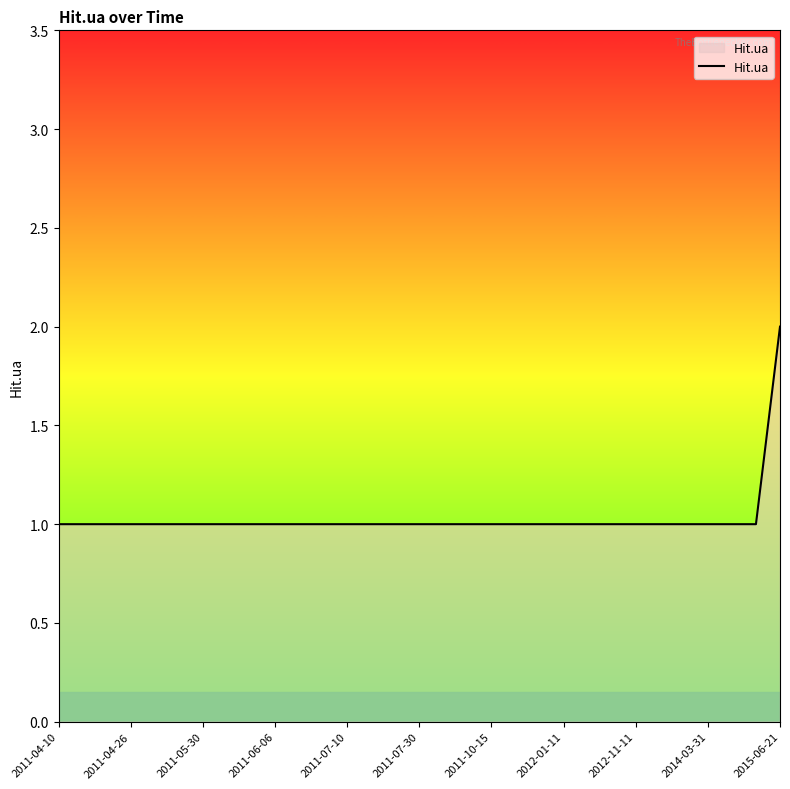

Is this an area chart (filled region under the line)?

Yes